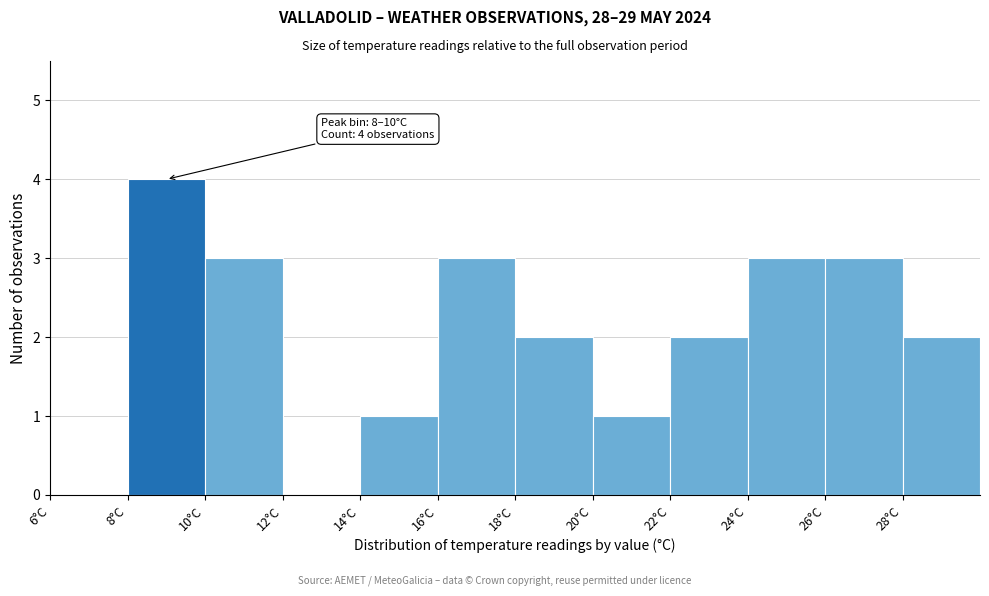

Which range on the x-axis has the tallest bar?

8 to 10